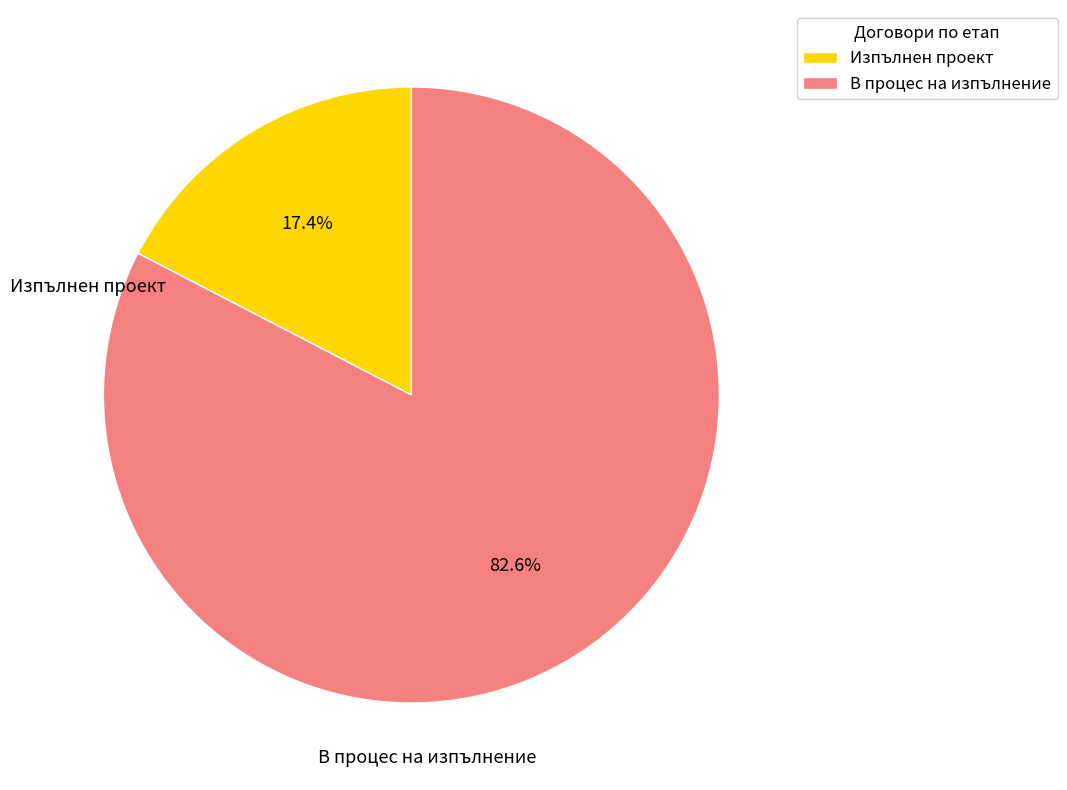

True or false: Изпълнен проект accounts for 23% of the total.

False